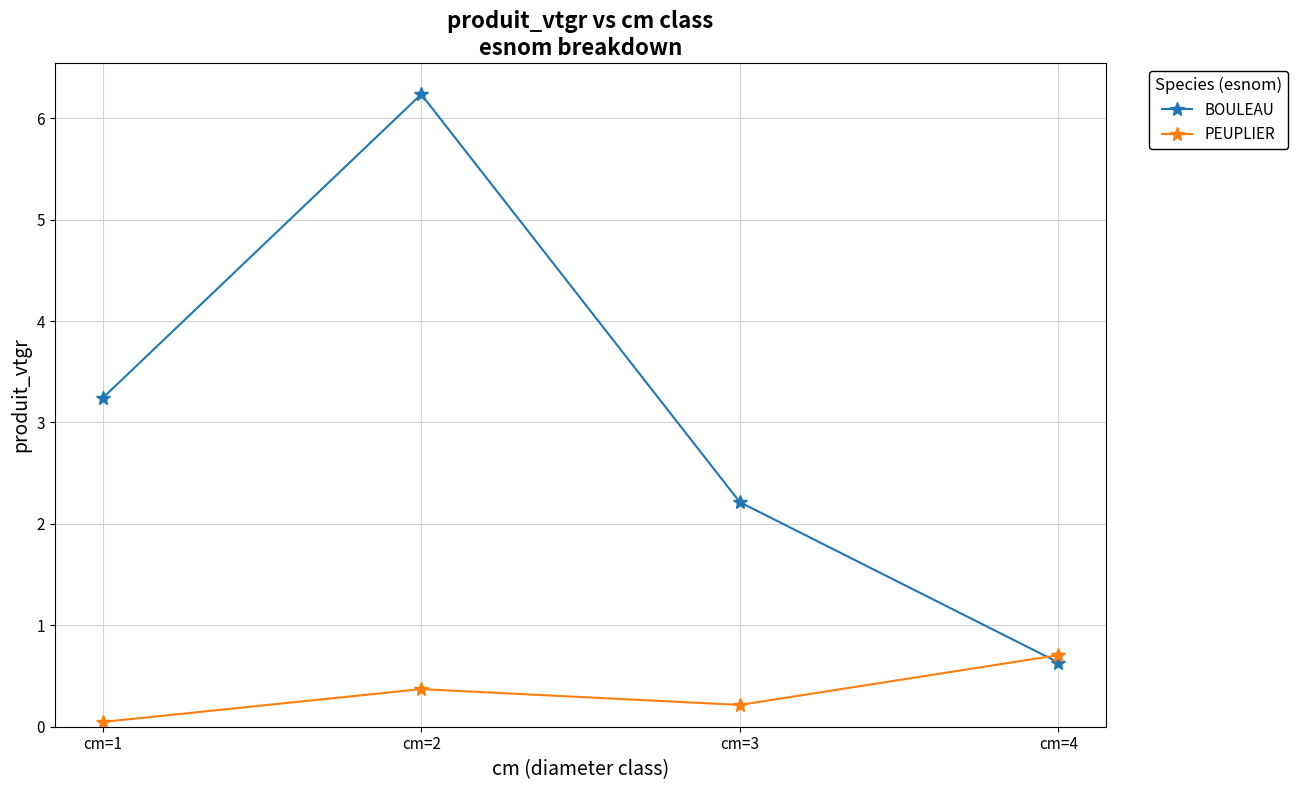

What are all the series names shown in the legend?

BOULEAU, PEUPLIER